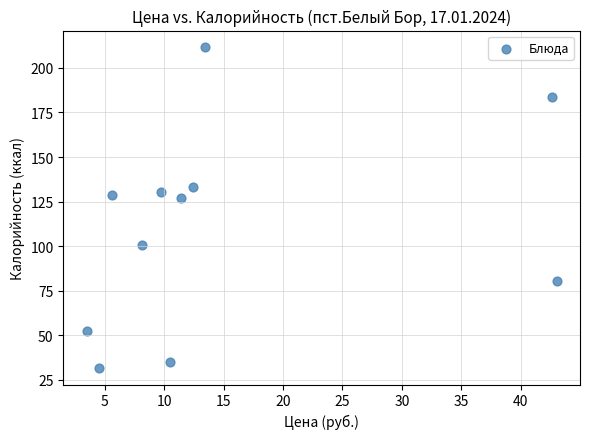

What Y value in the scatter plot is closest to 121?

126.8